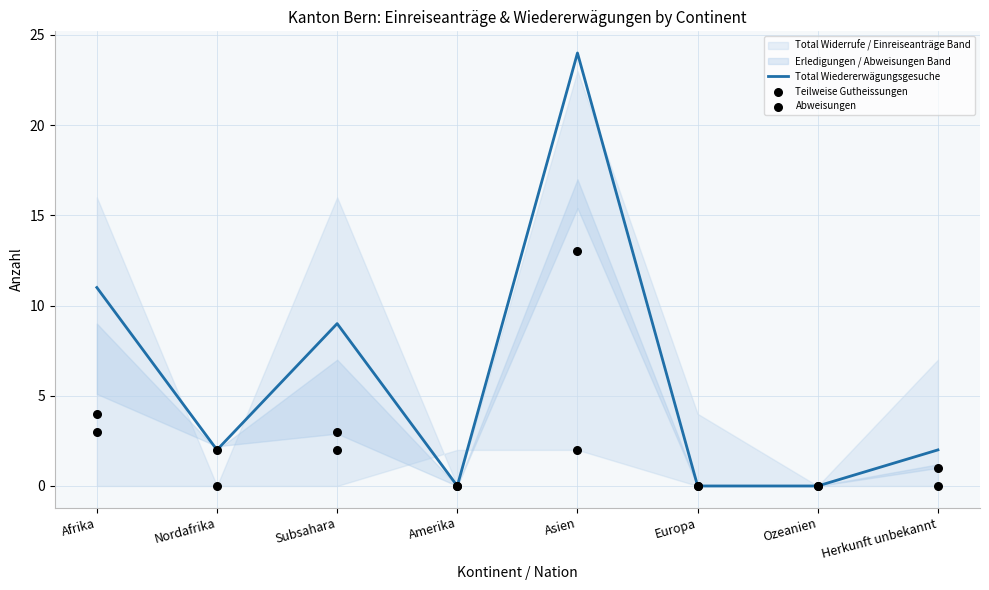

Which series contains the highest Y value?

Total Wiedererwägungsgesuche